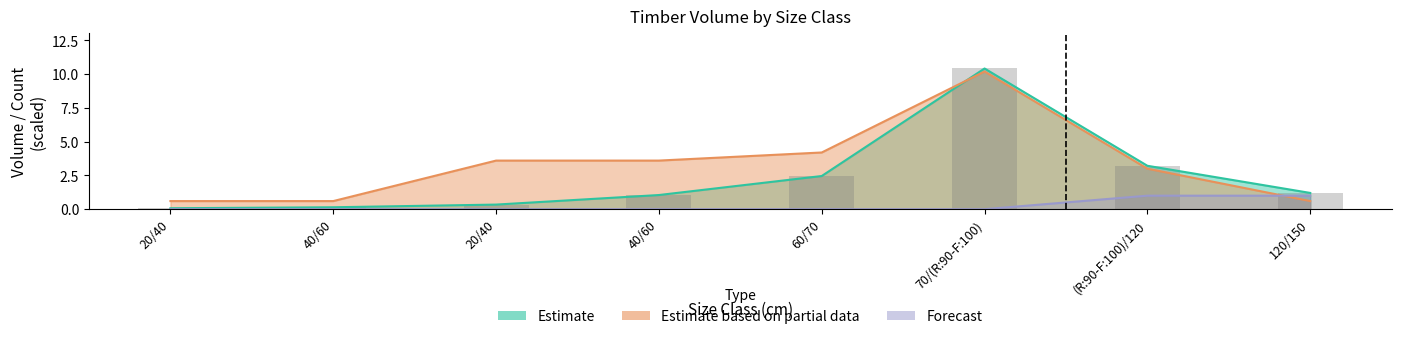

Reading left to right, list all the values displayed in this chart.

produit_vtgr: 0.1	0.1	0.3	1.0	2.5	10.4	3.2	1.2
produit_nbre: 0.6	0.6	3.6	3.6	4.2	10.2	3.0	0.6
produit_vtrh: 0.0	0.0	0.0	0.0	0.0	0.0	1.0	1.0